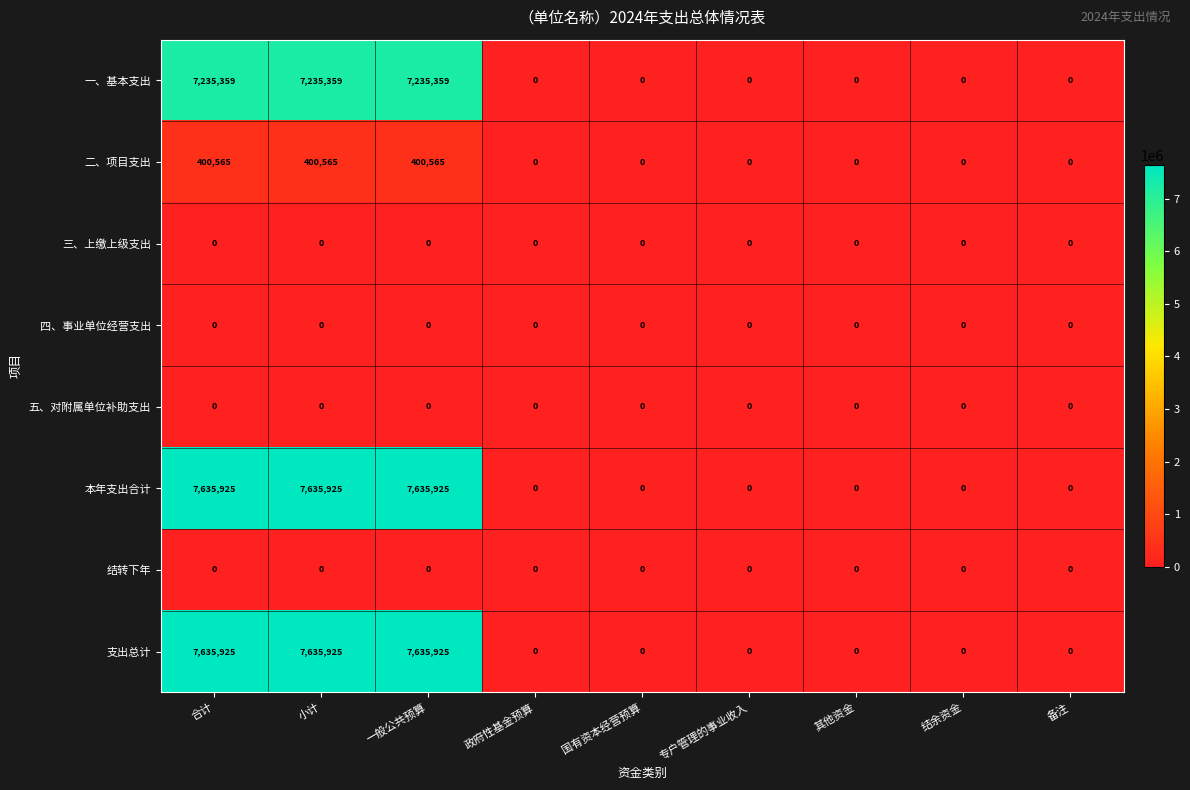

True or false: 支出总计 has a value of 0 at 国有资本经营预算.

True